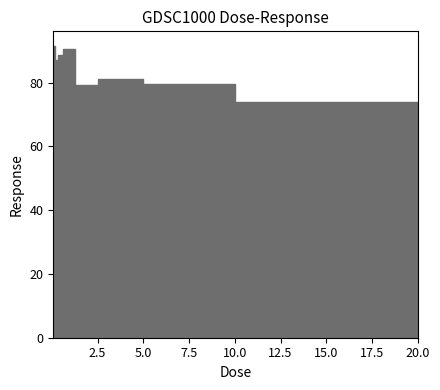

Which label corresponds to the largest value in the chart?

0.078125